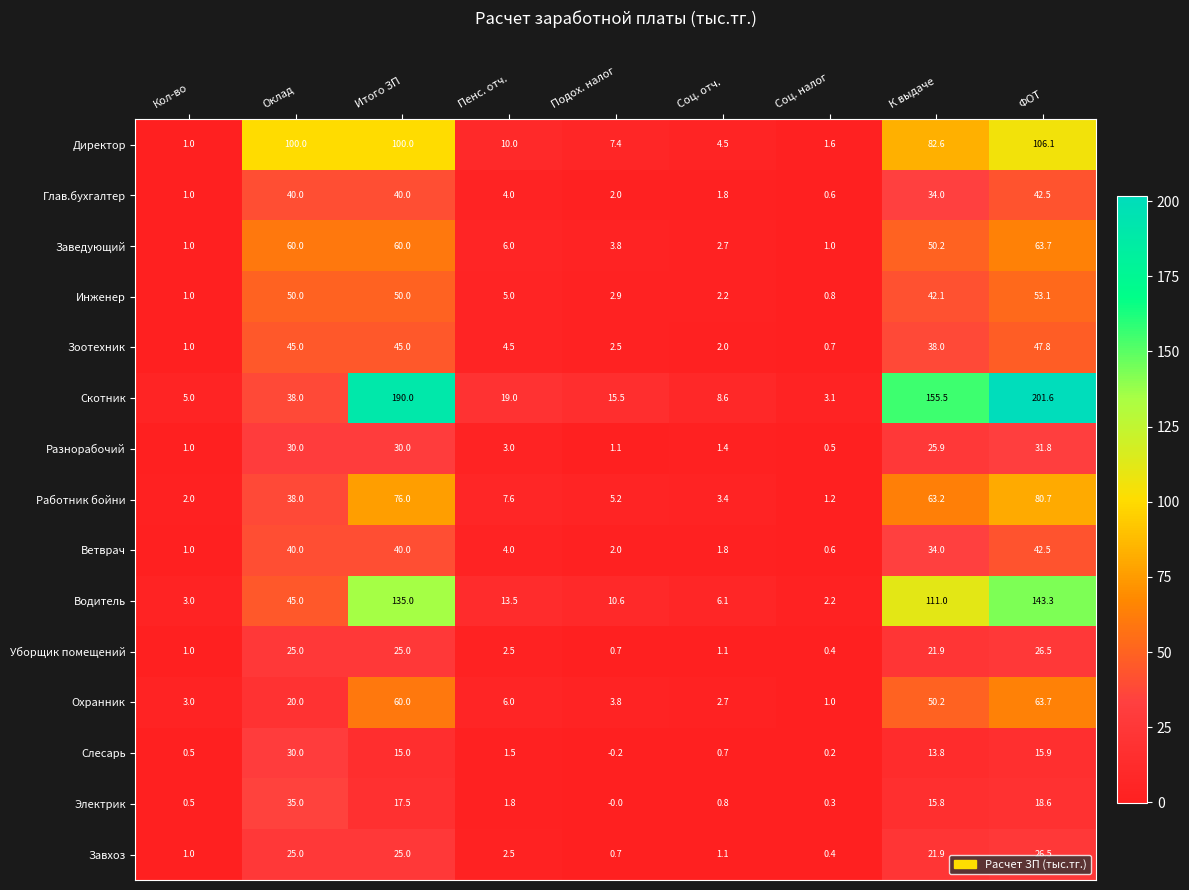

Is the value of Скотник at Итого ЗП greater than the value of Уборщик помещений at Пенс. отч.?

Yes